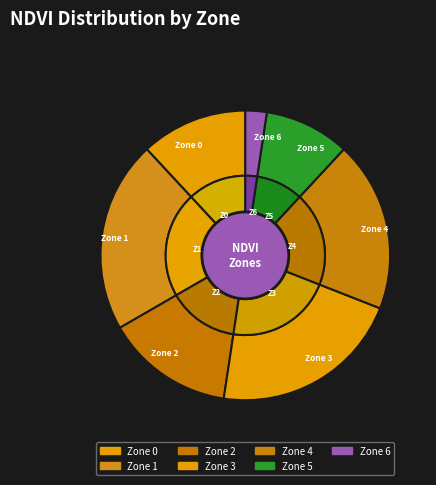

Does Zone 2 account for over 50% of the chart?

No